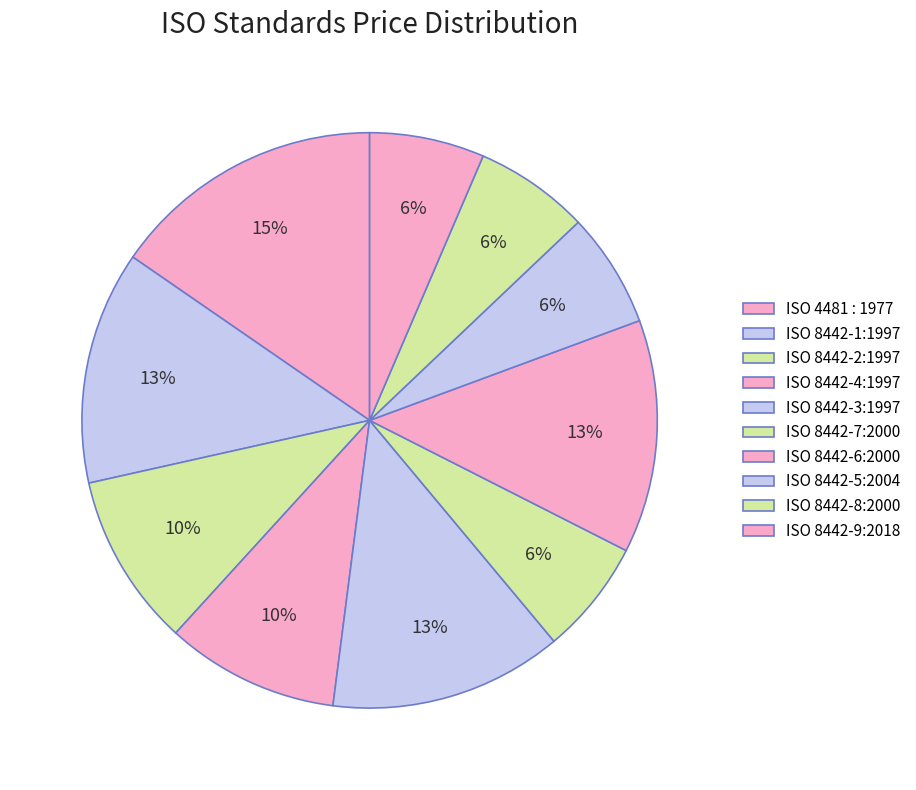

Is it true that ISO 8442-7:2000 is 6% of the pie?

True